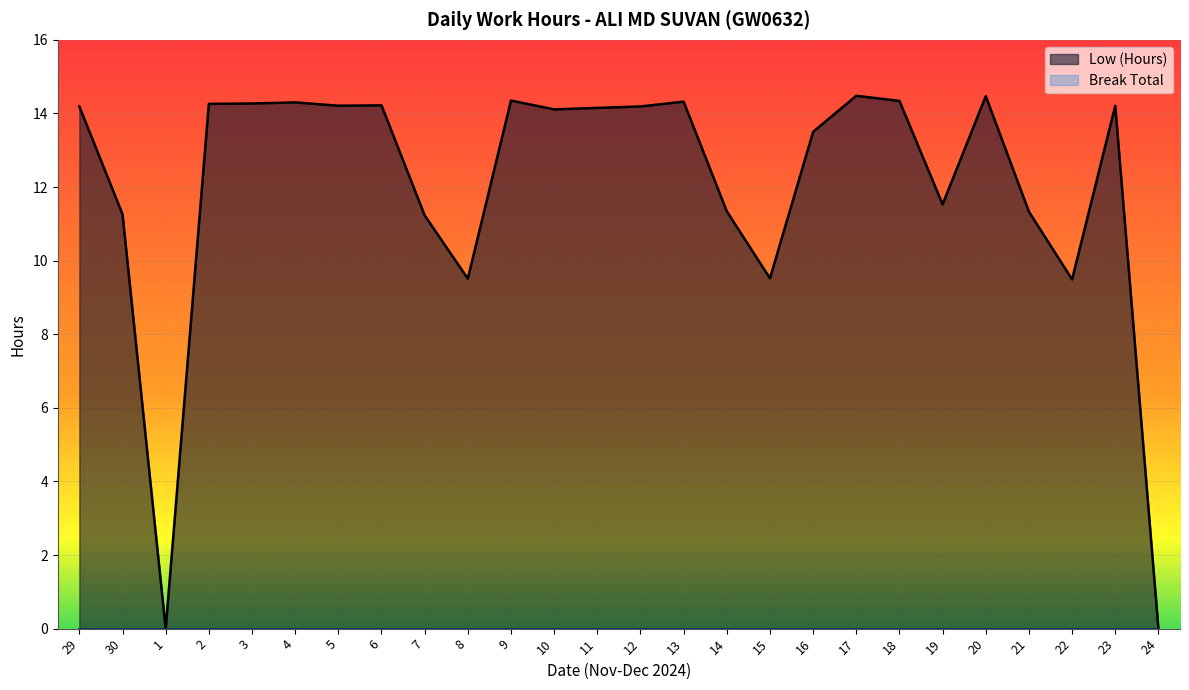

What is the change in value from 30 to 2?

+3.0